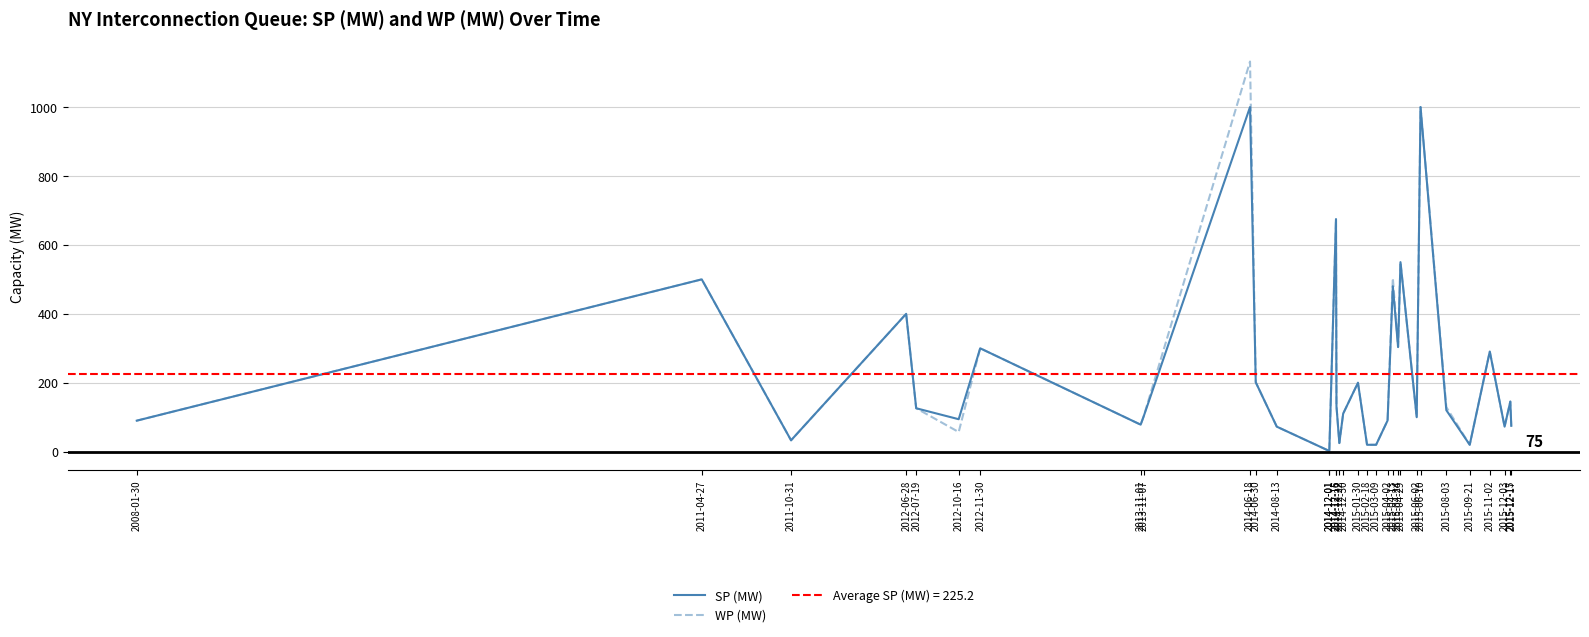

What is the difference between the maximum and second lowest values in the WP (MW) series?

1130.0